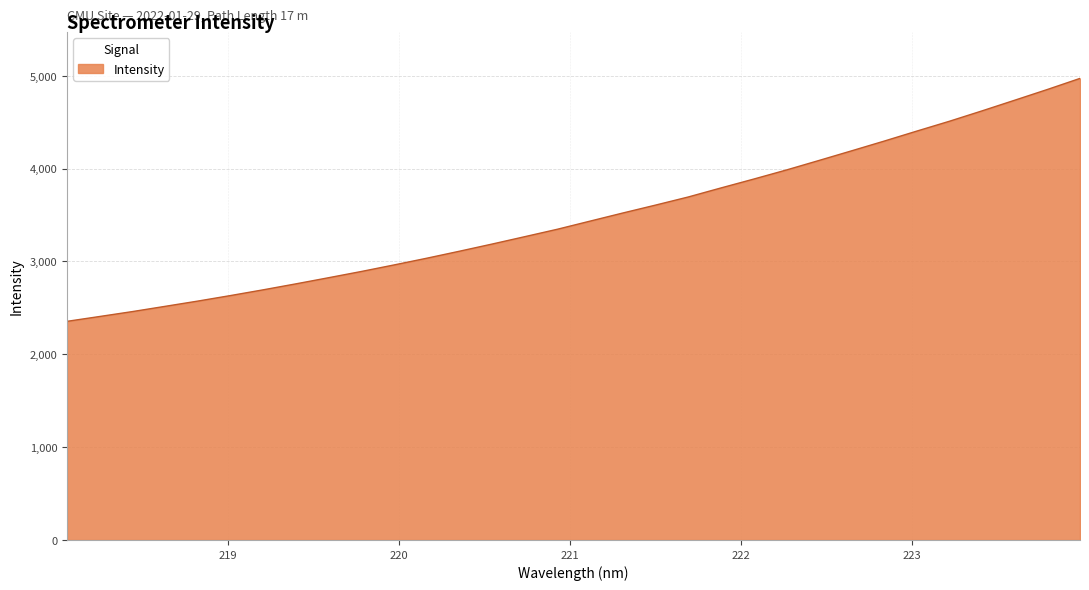

What is the difference between the maximum and minimum values?

2616.0